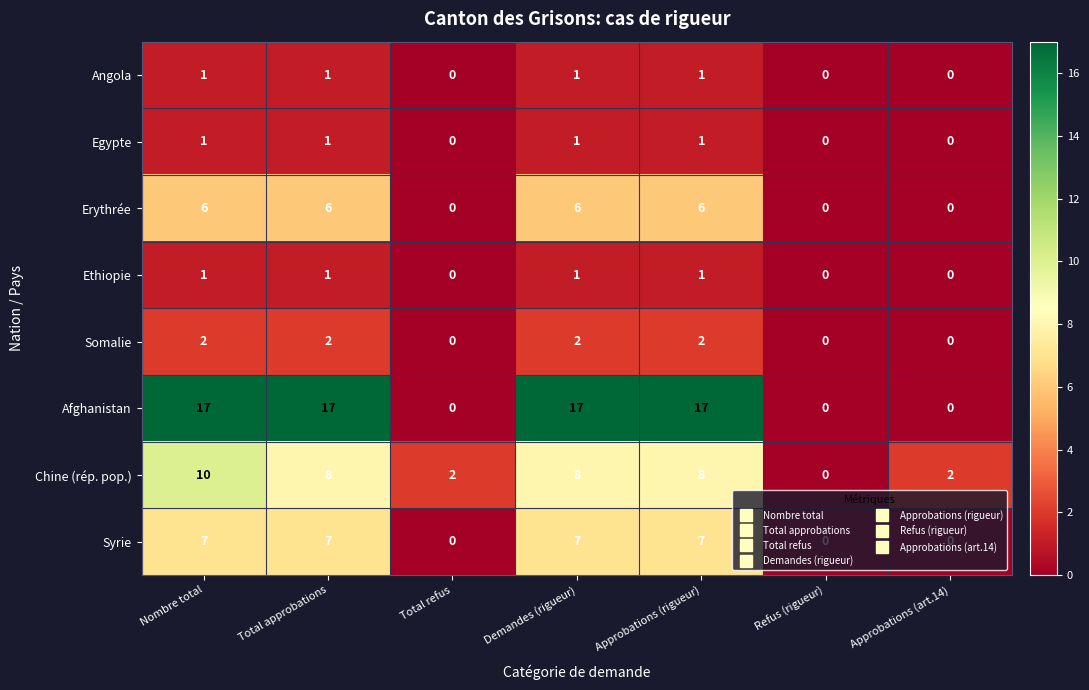

Which series has the largest total across all categories?

Afghanistan